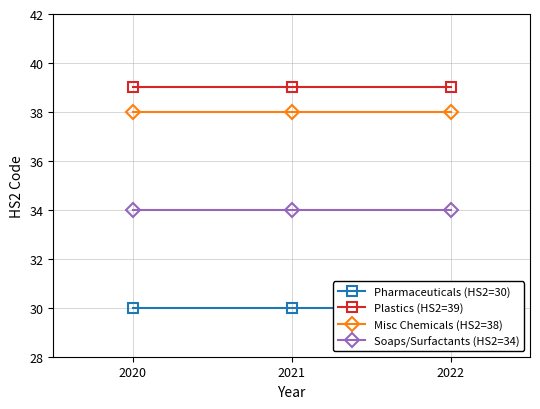

Which category has the lowest value across all series?

2020